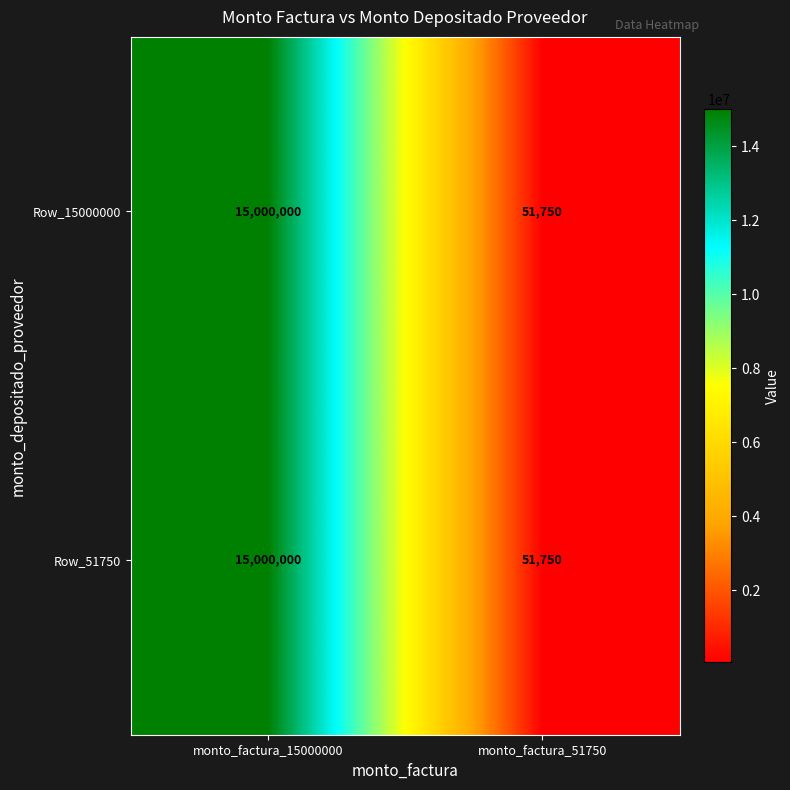

What is the difference between the Row_51750 values at monto_factura_15000000 and monto_factura_51750?

14948250